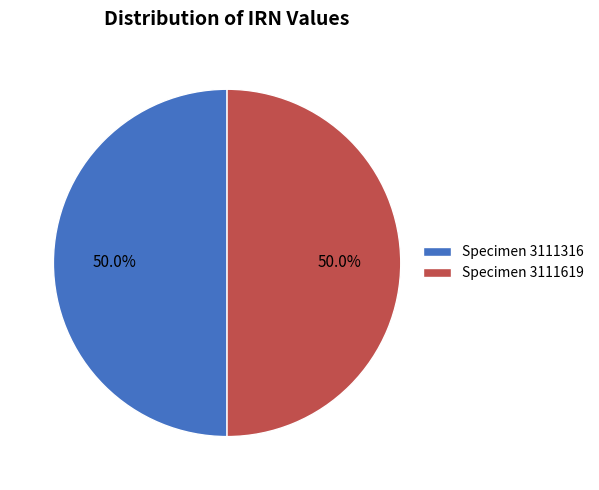

What is the ratio of the value at Specimen 3111316 to the value at Specimen 3111619?

1.0